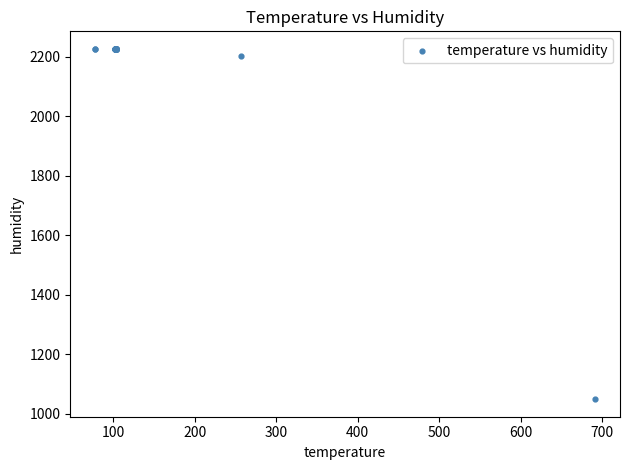

What Y value in the scatter plot is closest to 1638?

2201.6